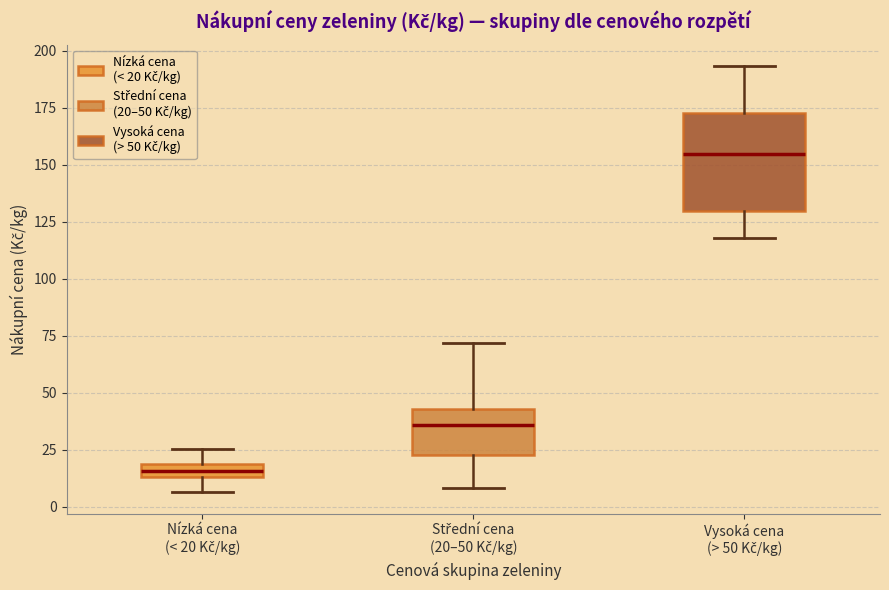

Which box has the lowest median line?

Nízká cena (< 20 Kč/kg)